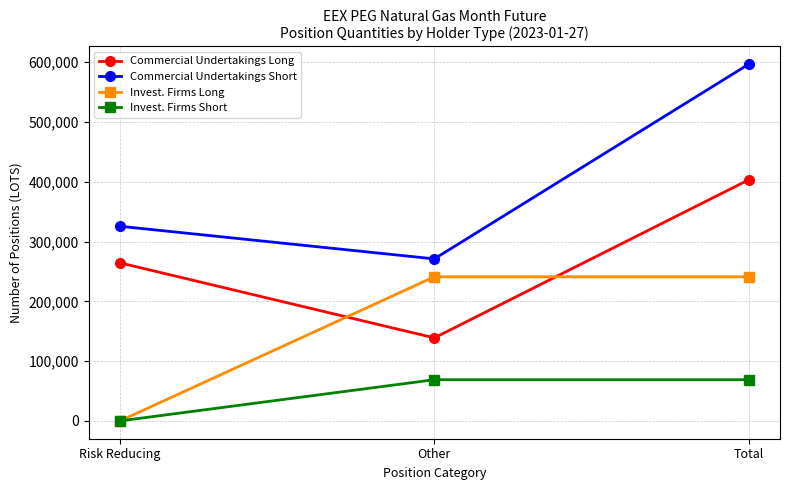

Is it true that Invest. Firms Long equals 0 at Risk Reducing?

True